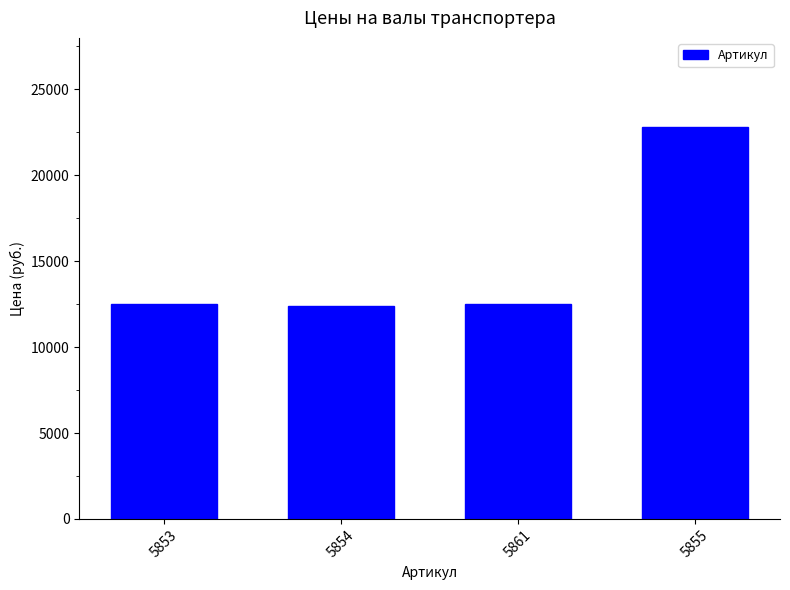

What is the maximum value shown in the chart?

22800